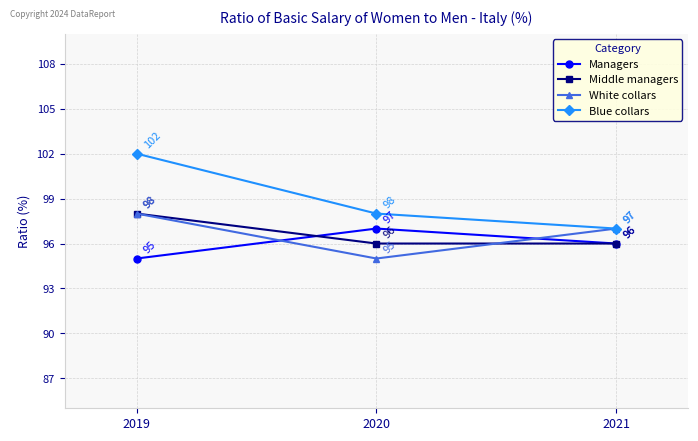

What is the value of the White collars point at the 1st from the left?

98